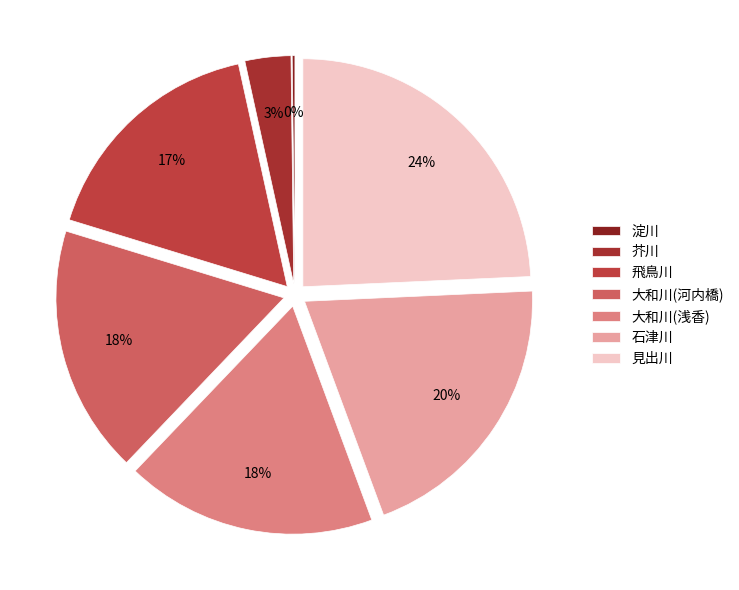

Does 石津川 represent more than half of the total?

No